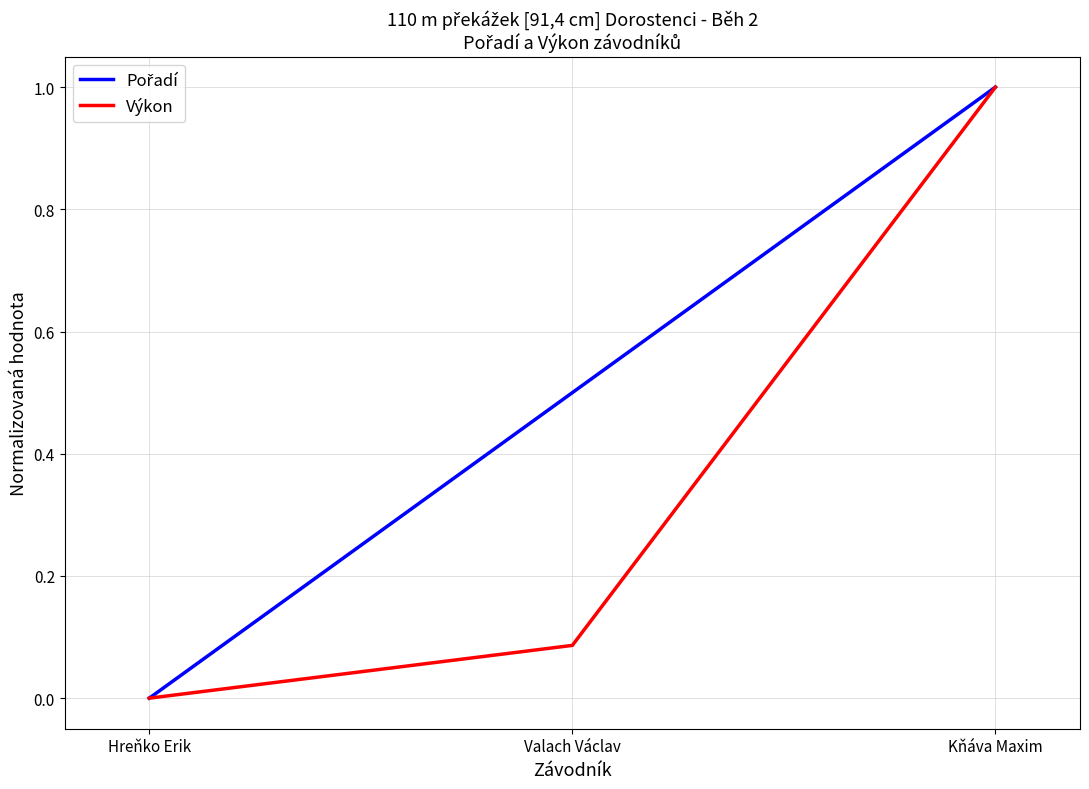

True or false: Výkon has a value of 0.0 at Hreňko Erik.

True